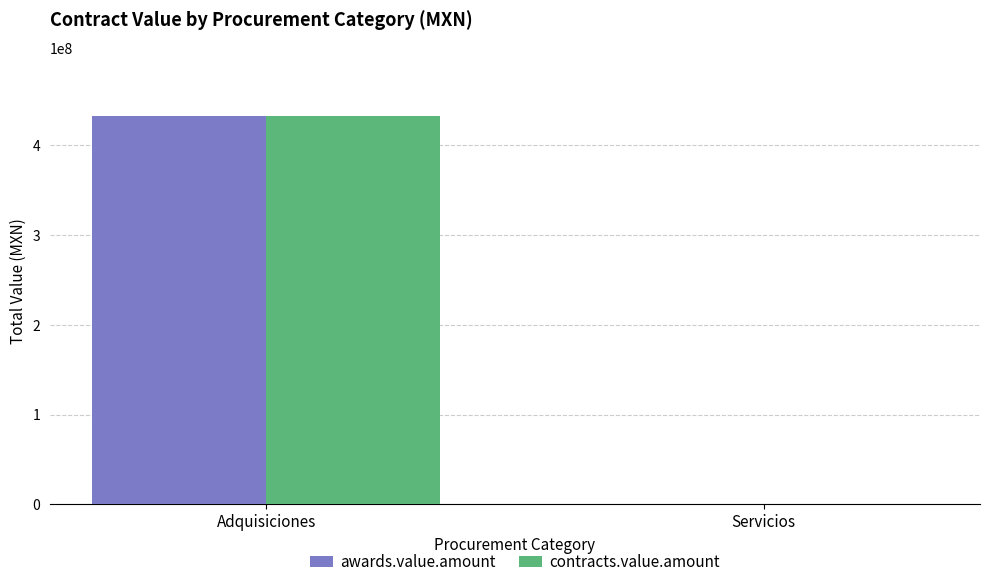

At which label does awards.value.amount reach its peak?

Adquisiciones